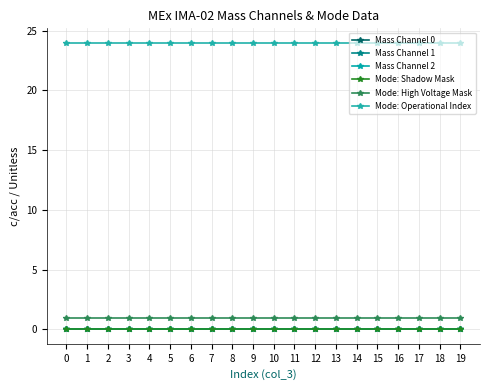

At 18, list the series in order from smallest to largest.

Mass Channel 0, Mass Channel 1, Mass Channel 2, Mode: Shadow Mask, Mode: High Voltage Mask, Mode: Operational Index